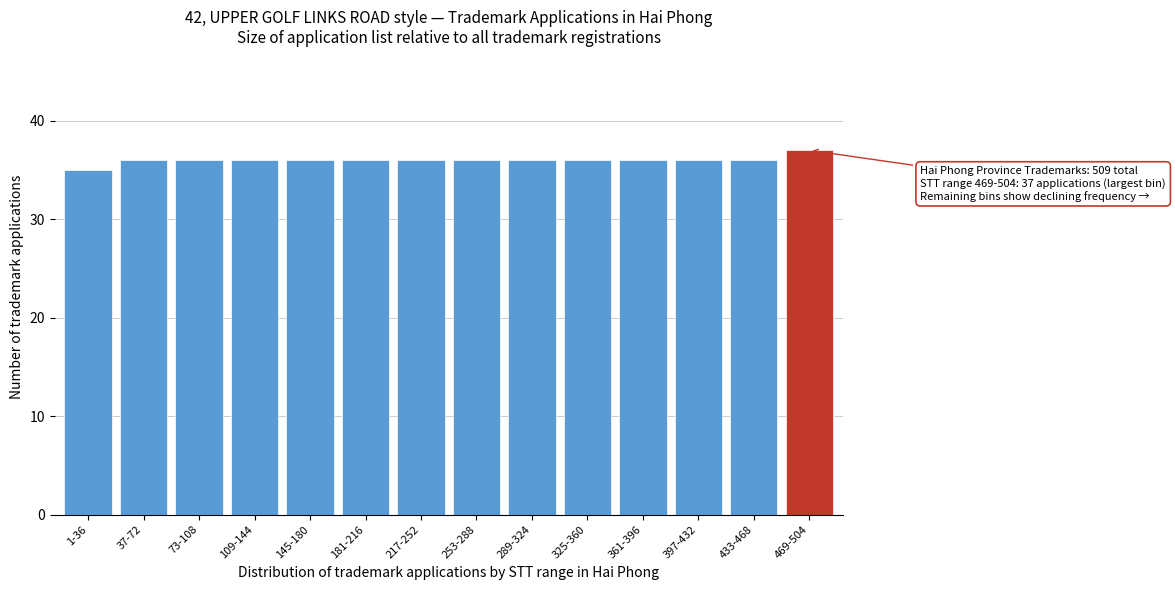

Reading left to right, extract all data points from this chart.

35	36	36	36	36	36	36	36	36	36	36	36	36	37